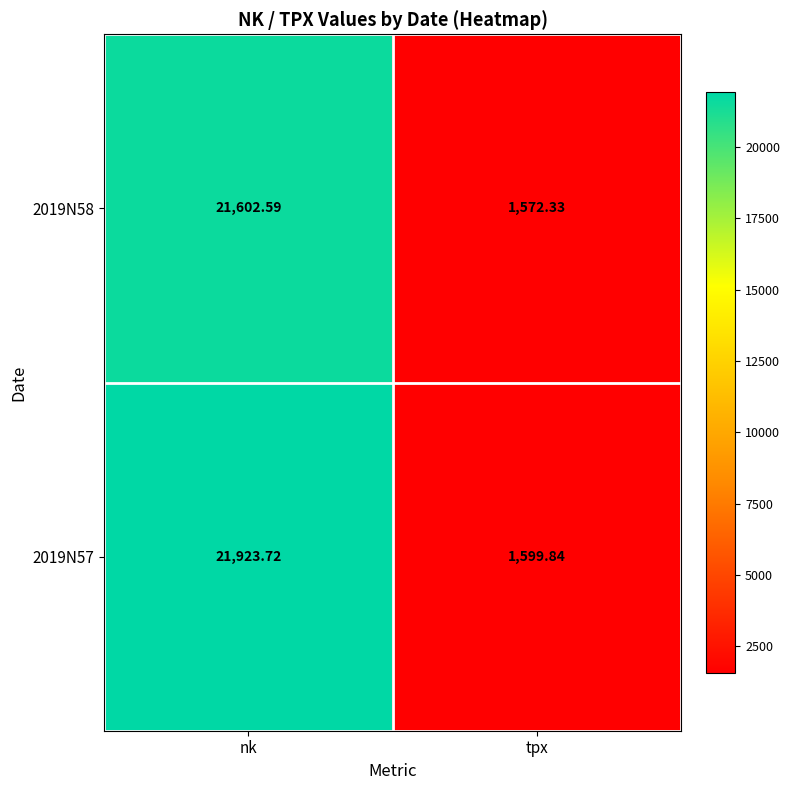

Which category has the lowest value in the 2019N57 series?

tpx